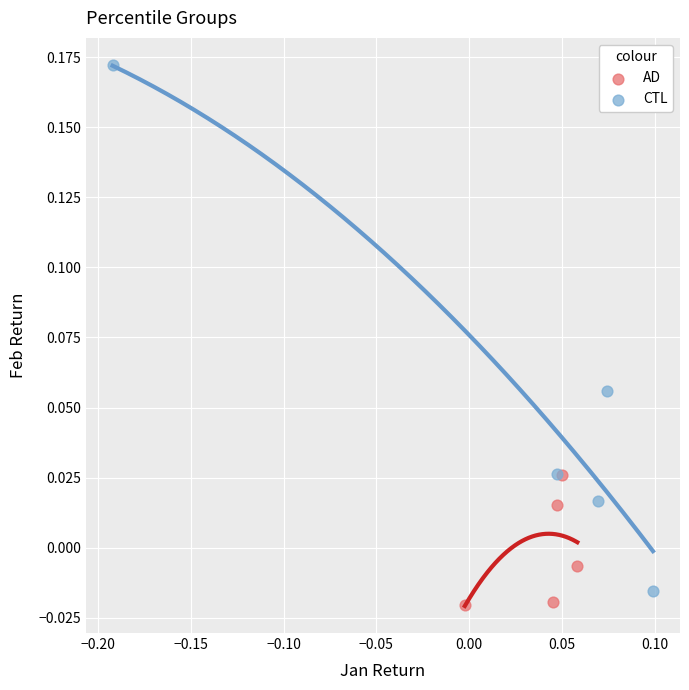

Which series reaches the maximum Y coordinate?

CTL